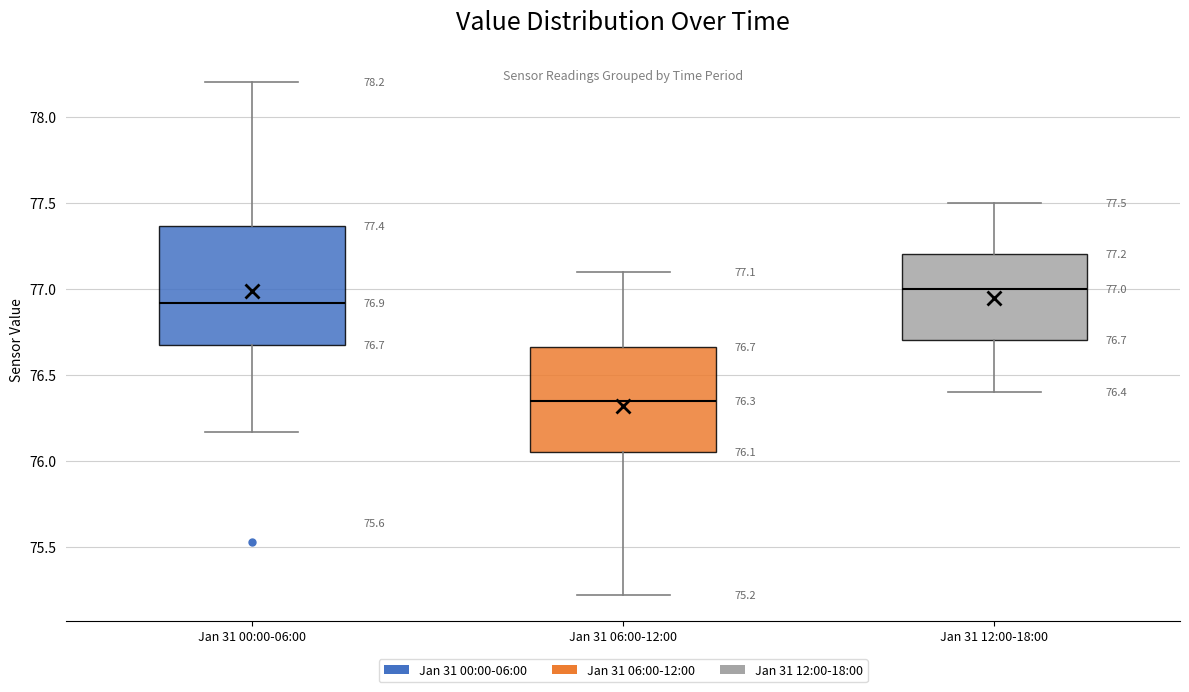

Comparing the boxes themselves (not the whiskers), which one is the tallest?

Jan 31 00:00-06:00